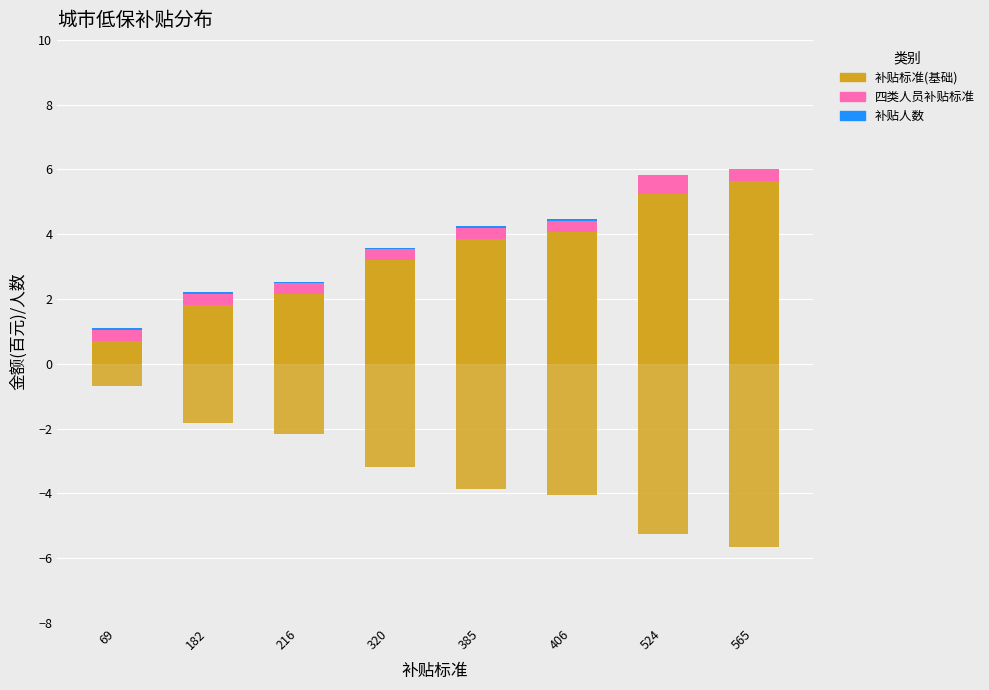

True or false: 补贴标准(基础) has a value of 8.7 at 565.

False